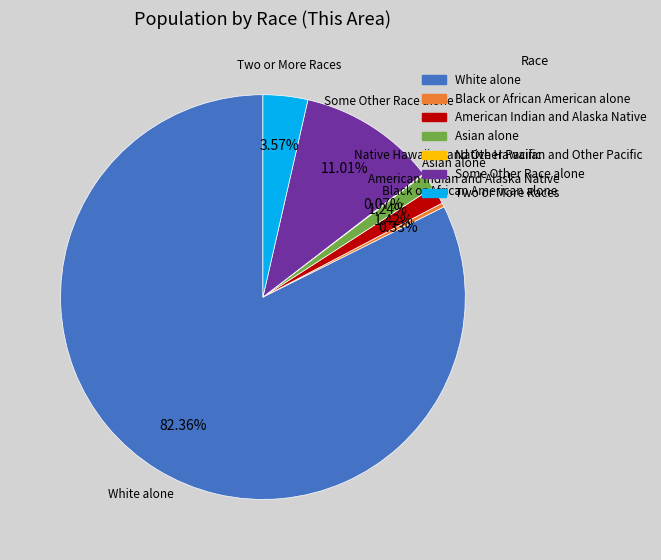

To the nearest percent, what percentage of the pie is American Indian and Alaska Native?

1%